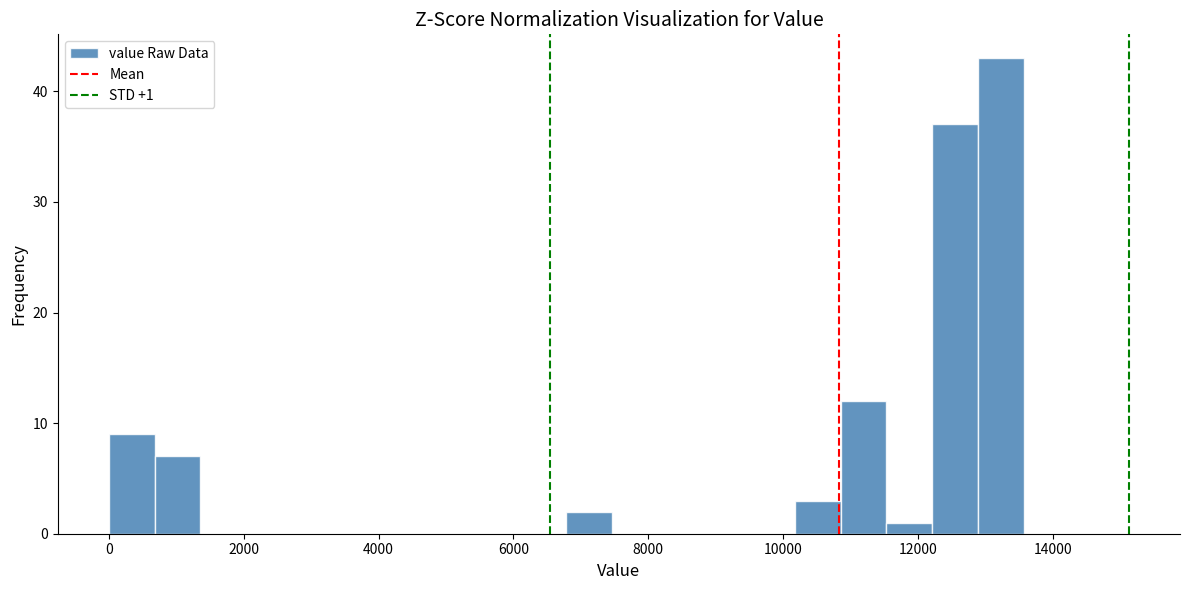

Read against the x-axis, roughly where is the centre of the tallest bar?

13200